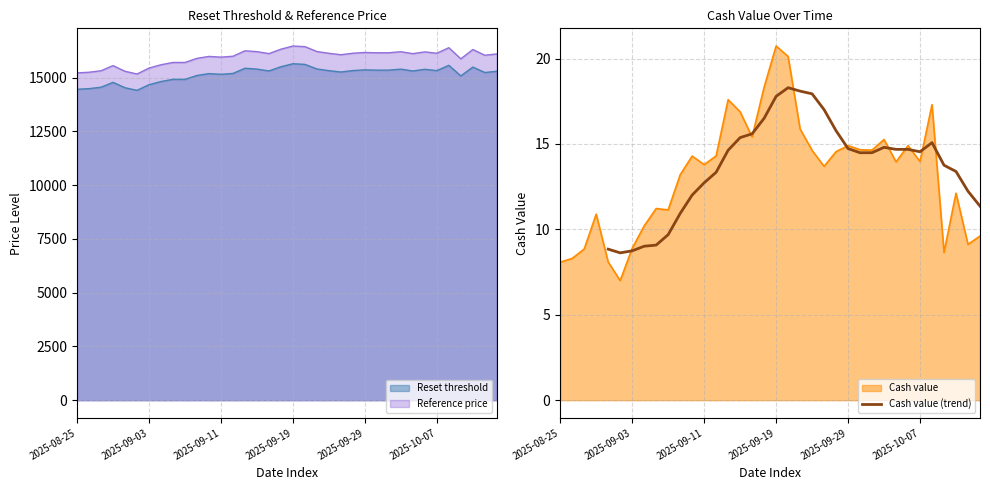

What is the lowest value of the Reference price series?

15170.9